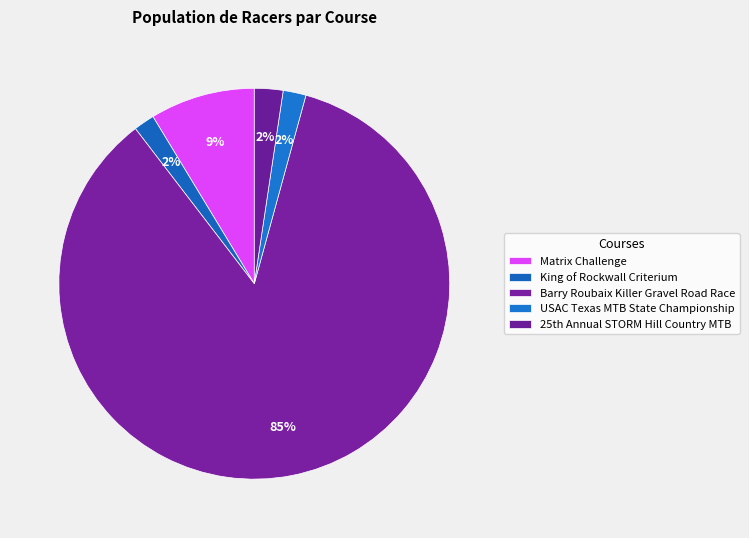

Which category accounts for the majority?

Barry Roubaix Killer Gravel Road Race